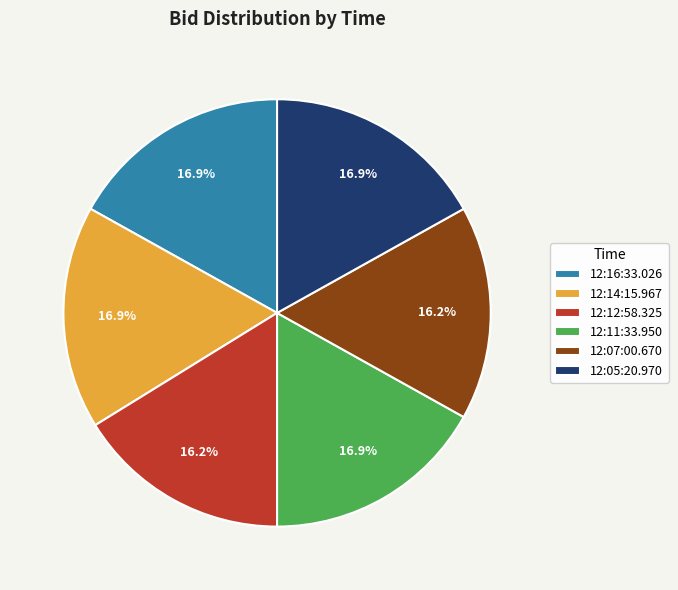

Does 12:14:15.967 represent more than half of the total?

No